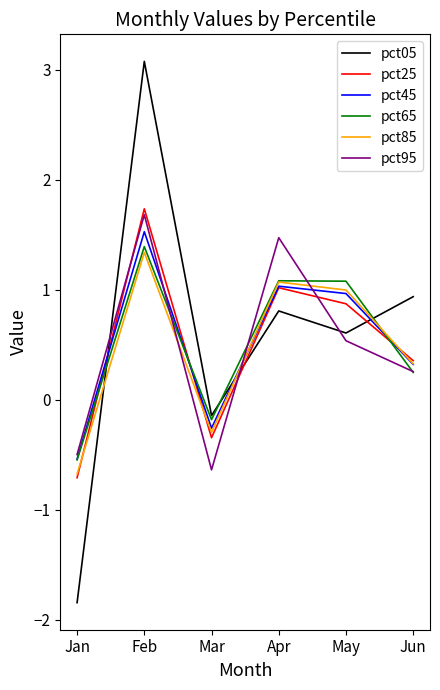

Reading left to right, list all the values displayed in this chart.

pct05: -1.8	3.1	-0.1	0.8	0.6	0.9
pct25: -0.7	1.7	-0.3	1.0	0.9	0.4
pct45: -0.5	1.5	-0.3	1.0	1.0	0.3
pct65: -0.5	1.4	-0.2	1.1	1.1	0.2
pct85: -0.7	1.3	-0.3	1.1	1.0	0.3
pct95: -0.5	1.7	-0.6	1.5	0.5	0.3